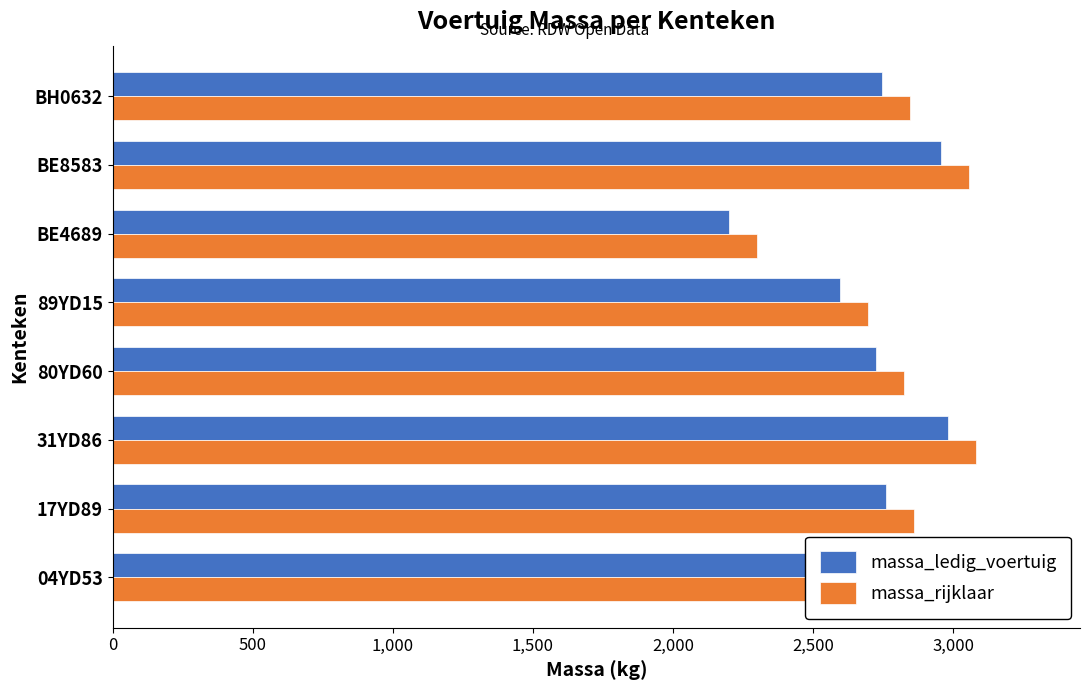

What value does the massa_rijklaar series have at 80YD60, to the nearest 50?

2850